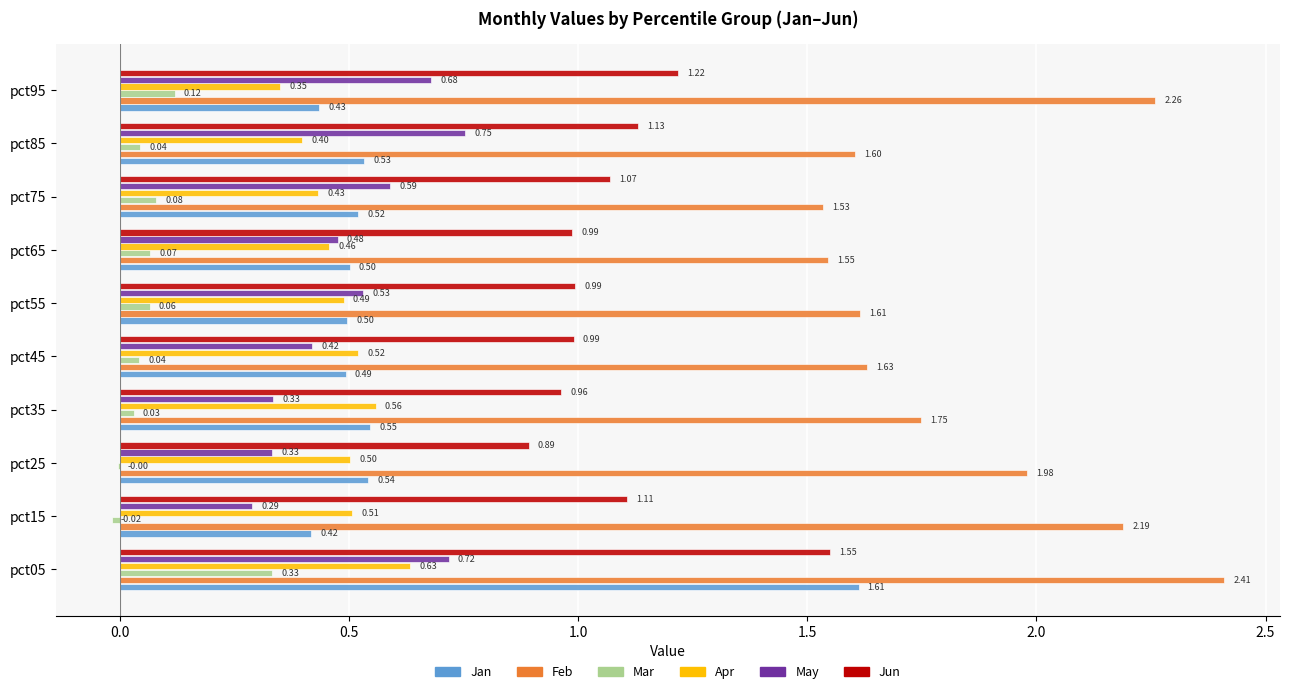

Which series changed the most between pct05 and pct35?

Jan